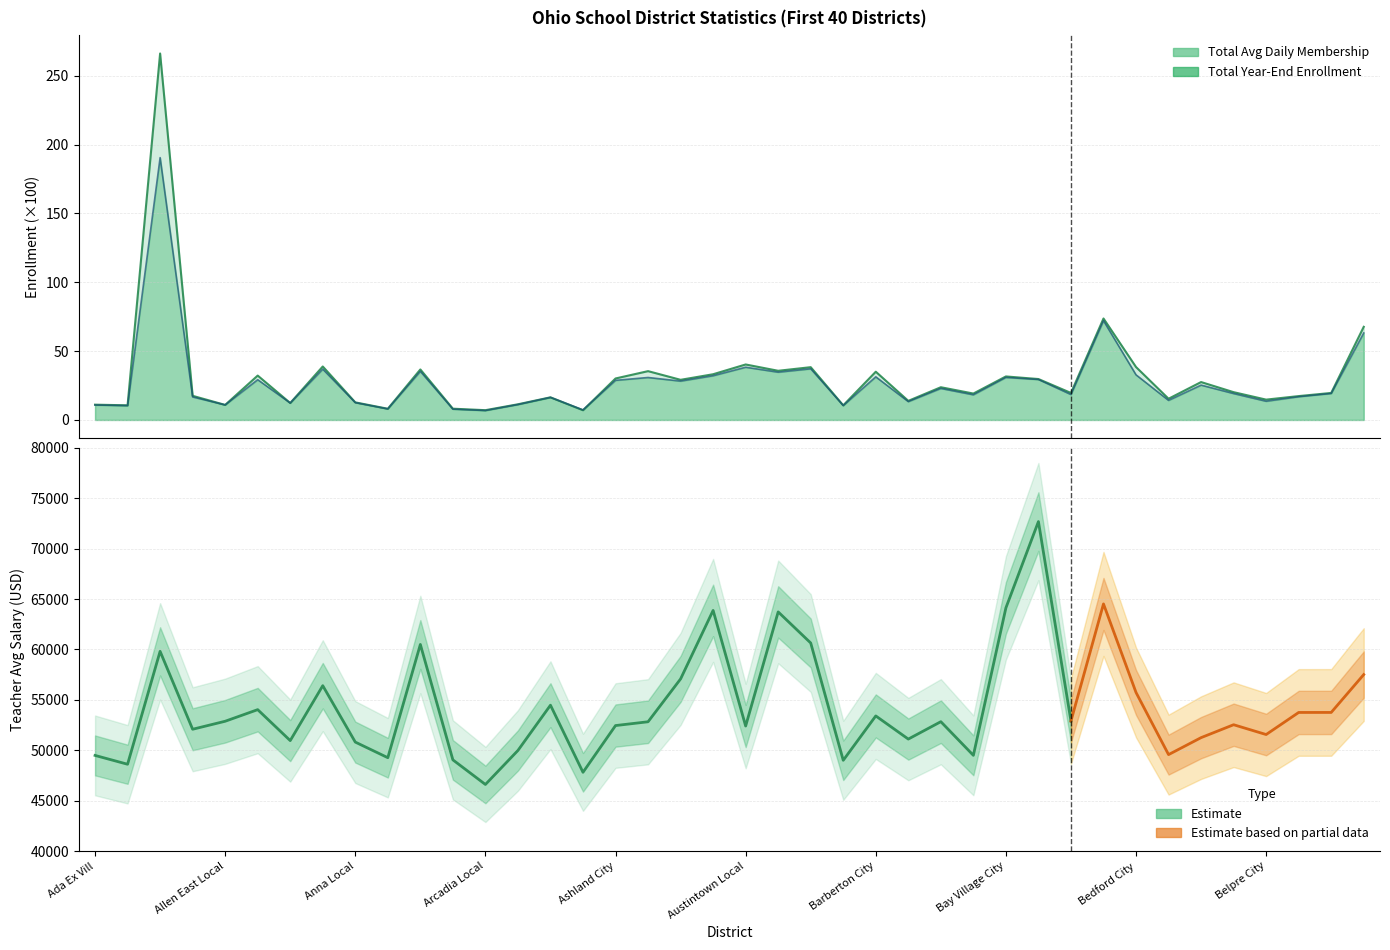

The Total Avg Daily Membership series shows 30.1 at Ashland City. True or false?

True